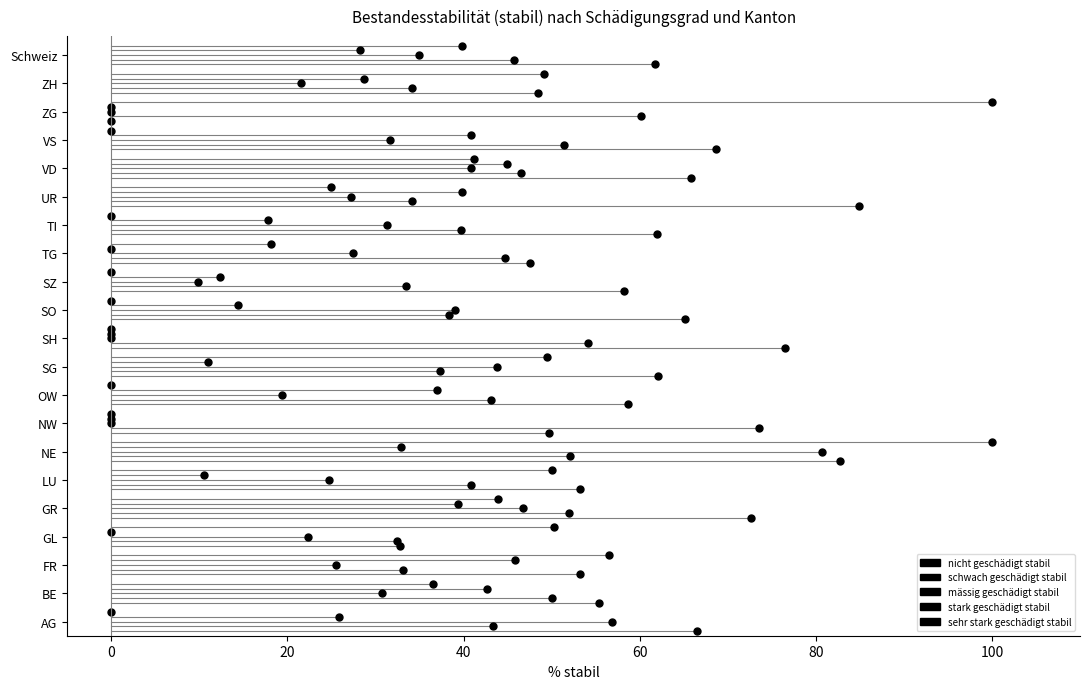

What position from the left is ZG?

19